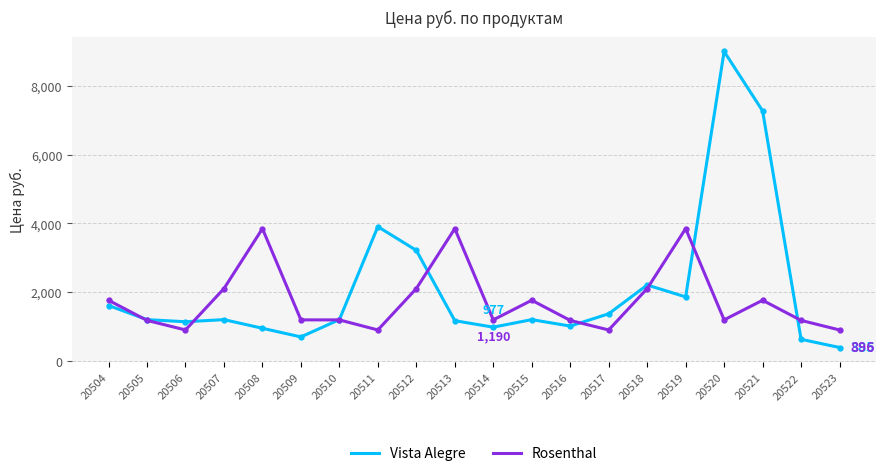

How many intersections are there between Rosenthal and Vista Alegre?

8